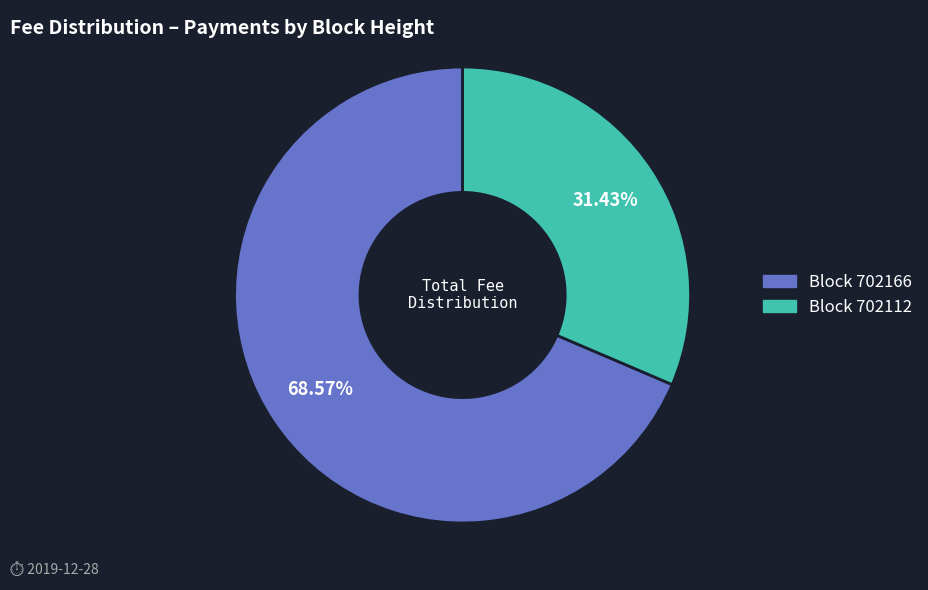

Is there a majority slice in this chart?

Yes